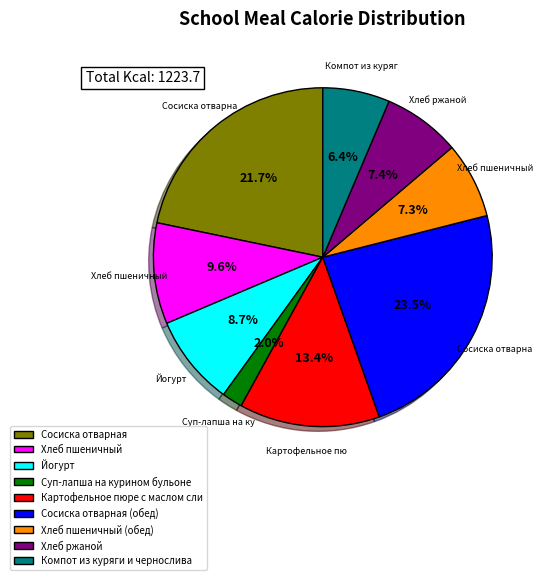

To the nearest percent, what is the difference between the largest and smallest slice percentages?

22%